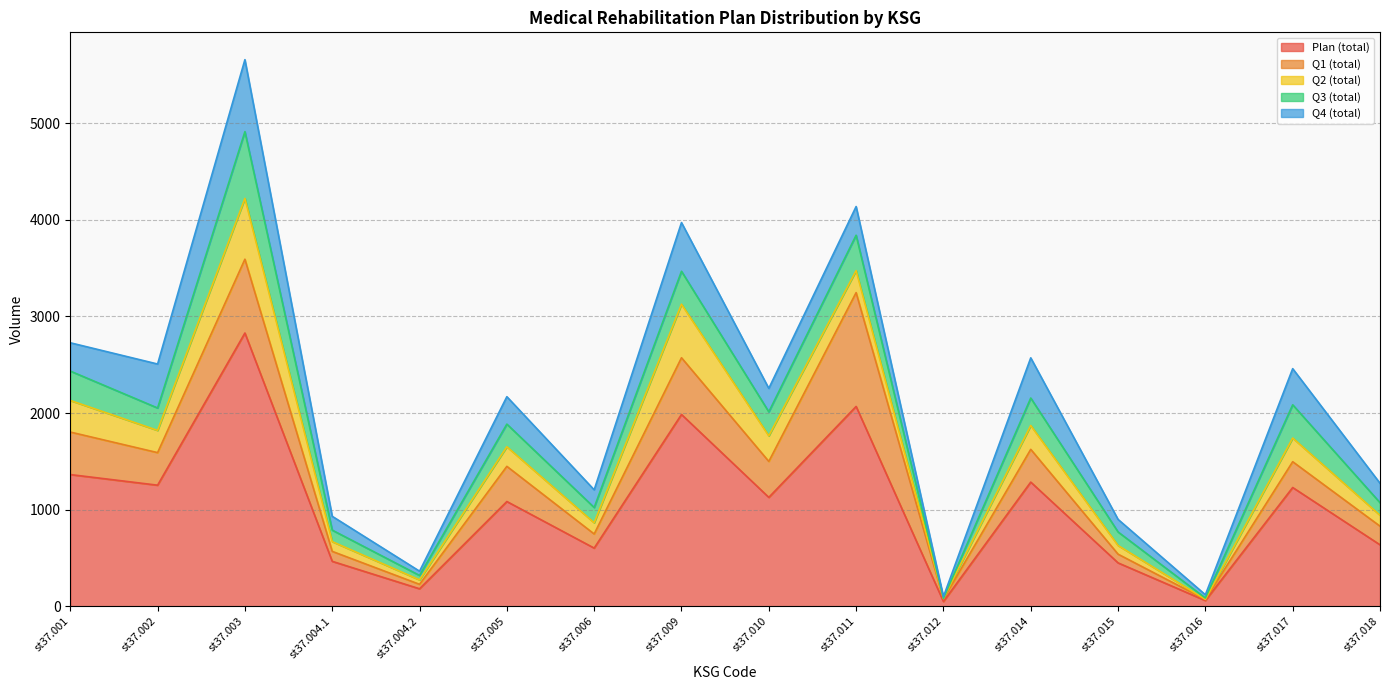

Reading left to right, what are all the values shown in this chart?

Plan (total): 1364	1254	2829	466	182	1085	603	1986	1128	2069	50	1286	450	60	1230	637
Q1 (total): 440	337	764	103	46	364	146	587	372	1178	26	339	90	11	267	193
Q2 (total): 327	230	629	101	46	203	116	554	265	228	7	247	90	2	245	113
Q3 (total): 304	232	691	119	46	234	158	341	248	366	0	284	140	13	344	130
Q4 (total): 293	455	745	143	44	284	183	504	243	297	17	416	130	34	374	201